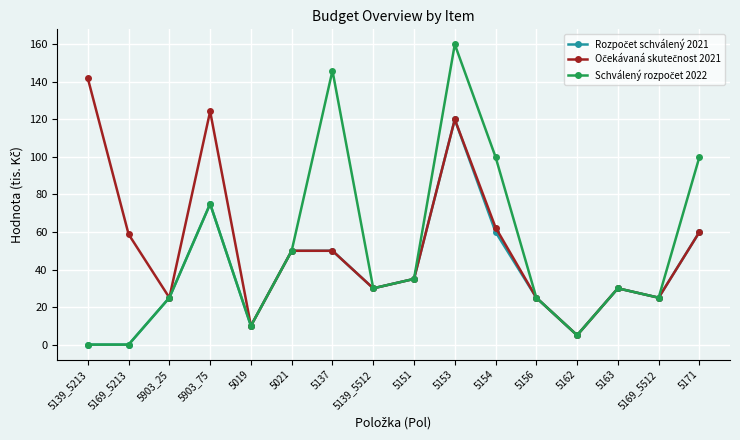

What is the label of the 16th point from the right?

5139_5213